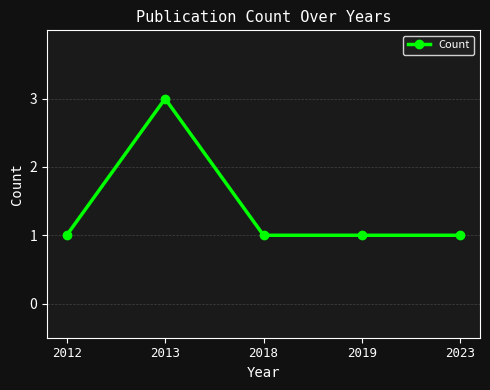

Does the chart display data point markers on the line(s)?

Yes